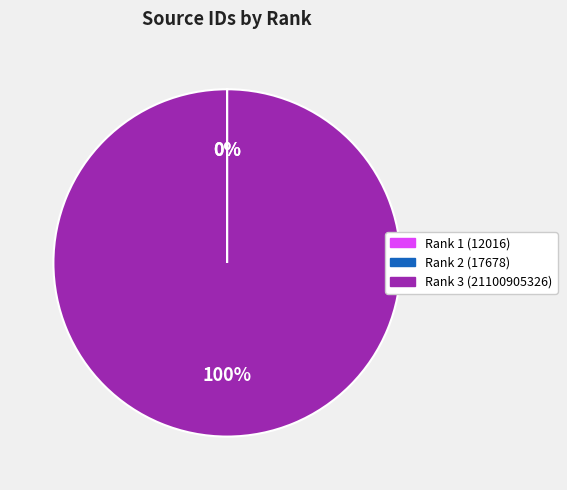

Is it true that Rank 3 (21100905326) is 100% of the pie?

True